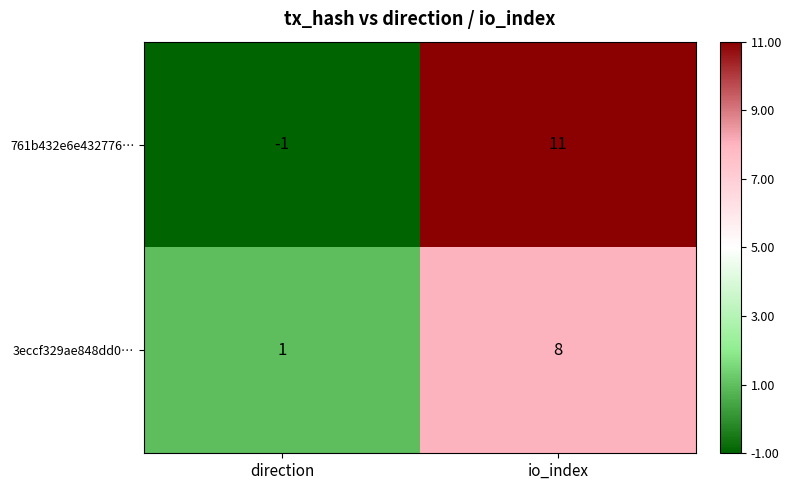

What is the maximum value shown in the chart?

11